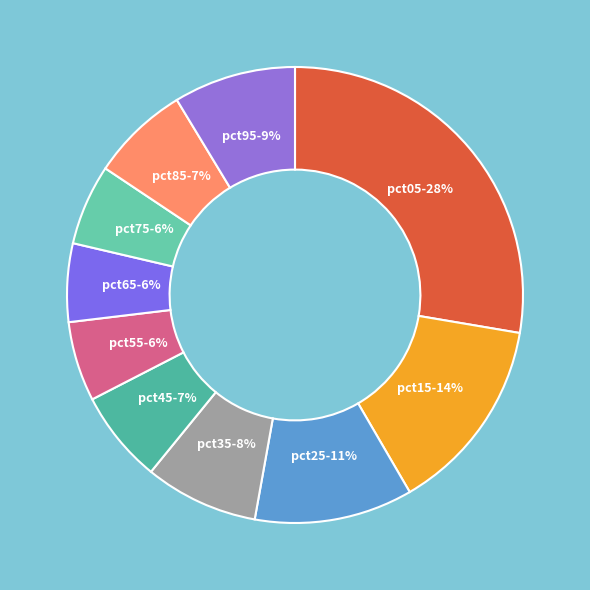

Is it true that pct65 is 6% of the pie?

True